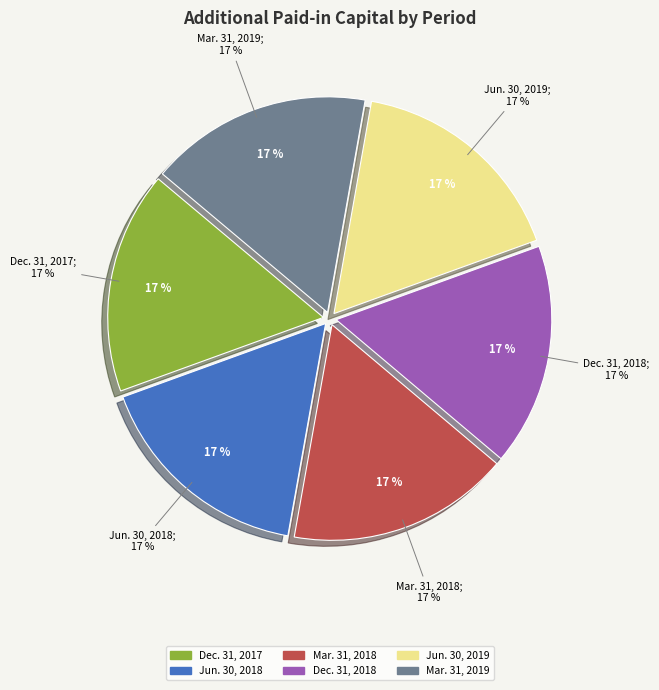

How many segments does this pie chart have?

6